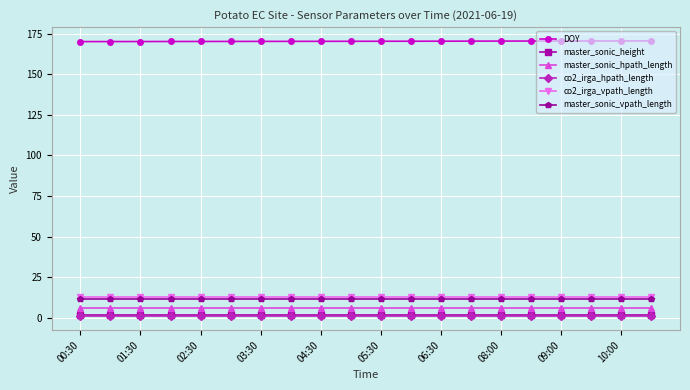

What is the maximum value for master_sonic_vpath_length?

11.5